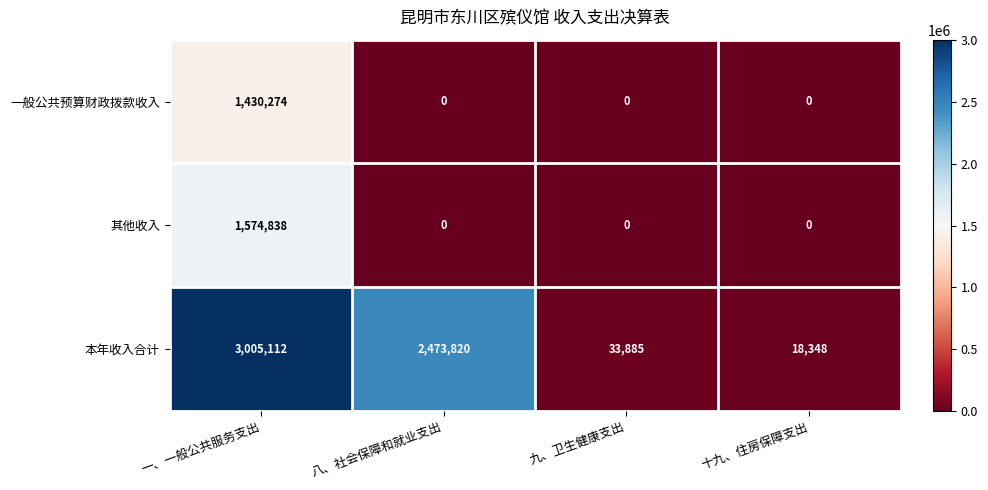

The value of 一般公共预算财政拨款收入 at 十九、住房保障支出 is 894612. True or false?

False